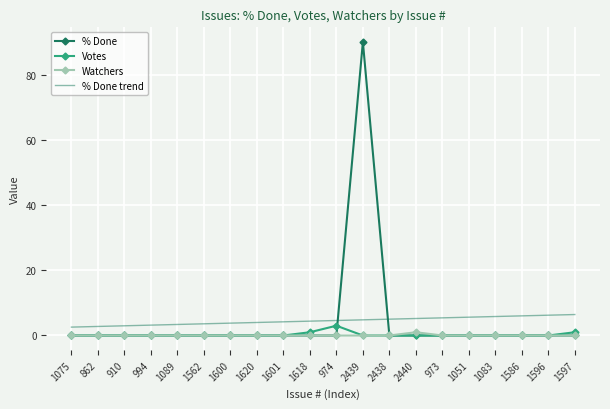

Is it true that % Done trend equals 3.8 at 1600?

True